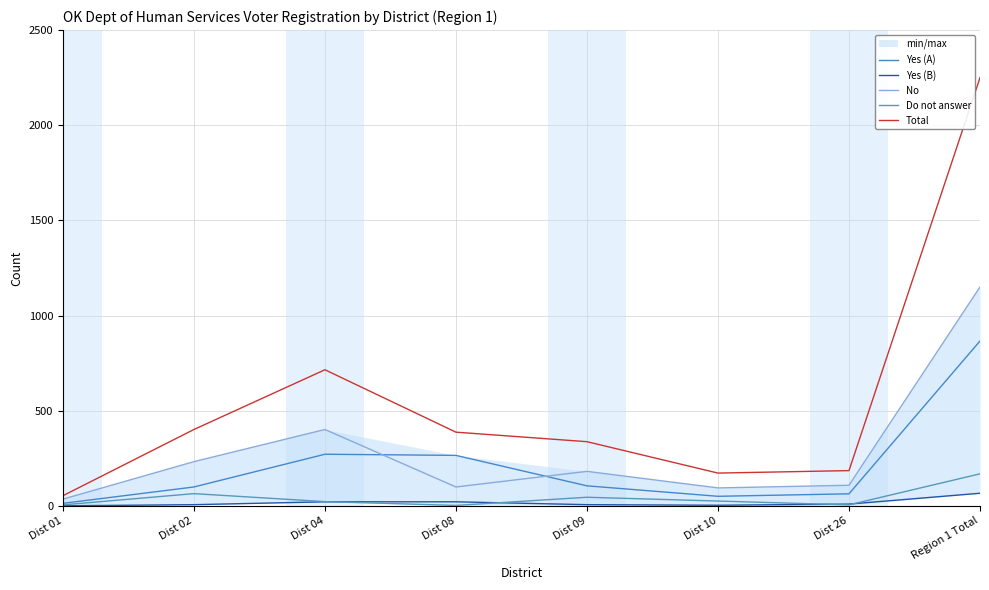

What is the spread (max minus min) of values at Dist 26?

180